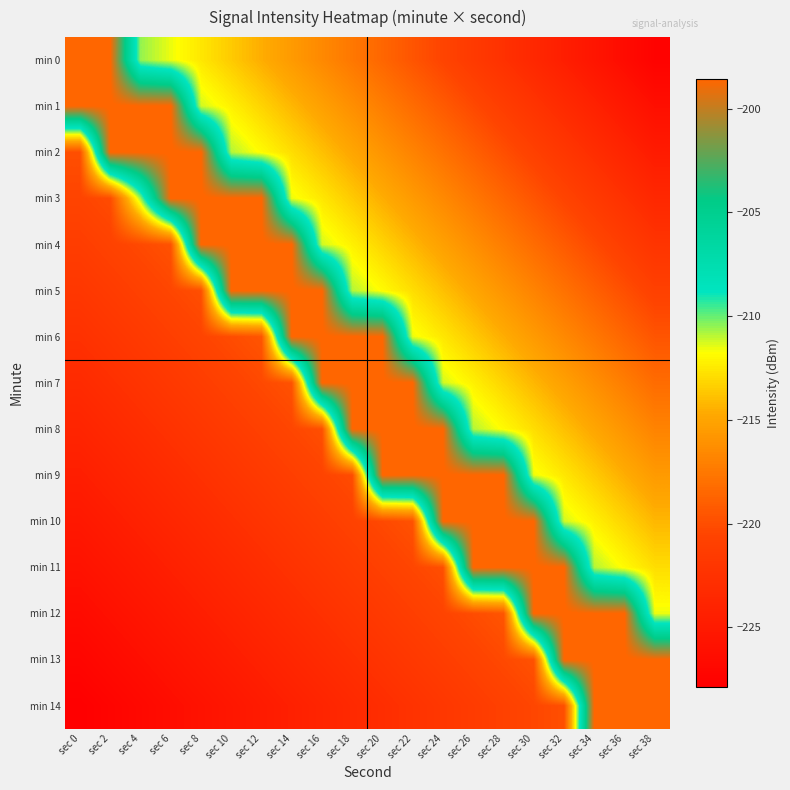

Which series has the largest range (max minus min)?

min 14